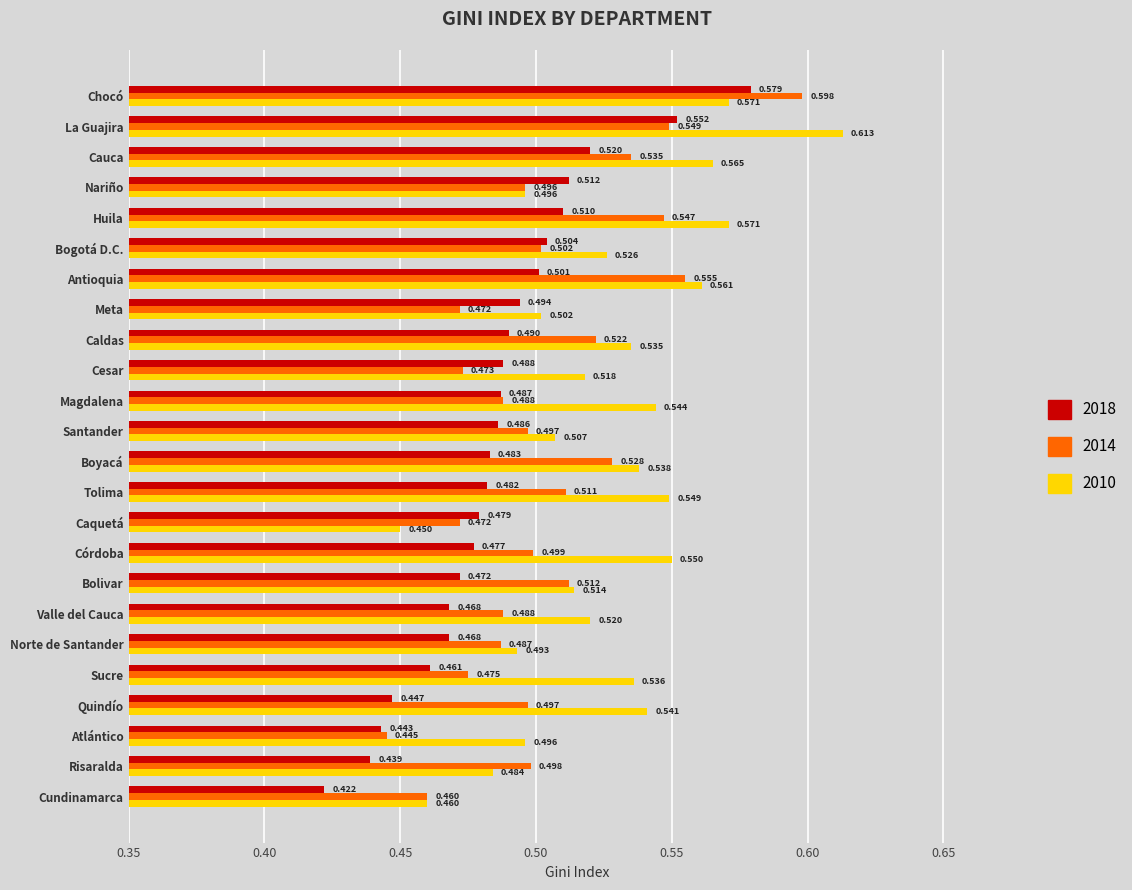

At which label is 2010 closest to 0?

Caquetá